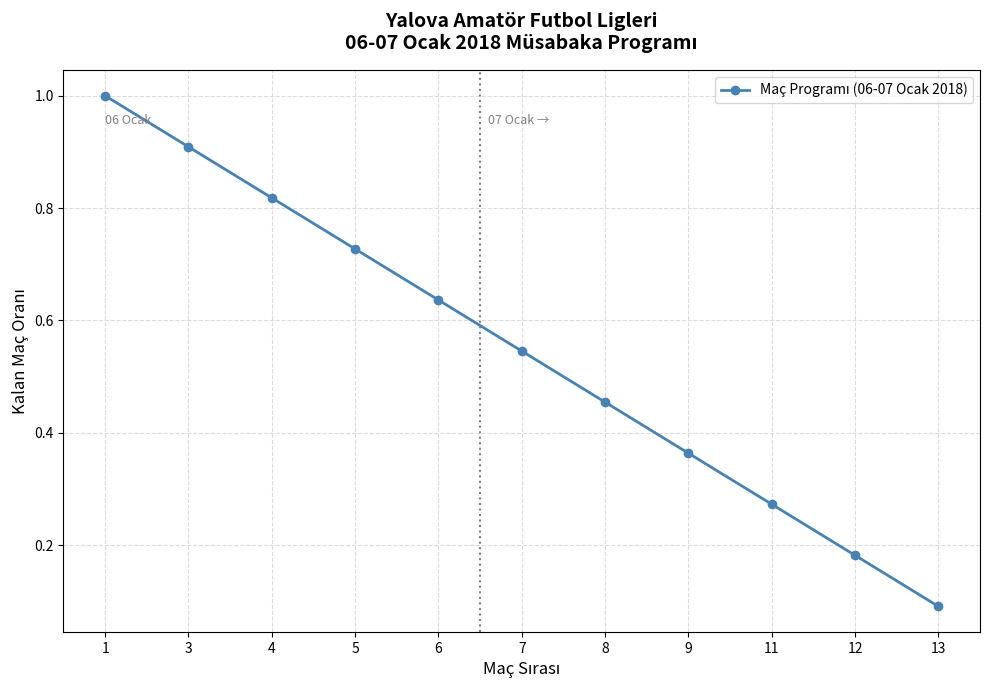

What is the maximum value shown in the chart?

1.0